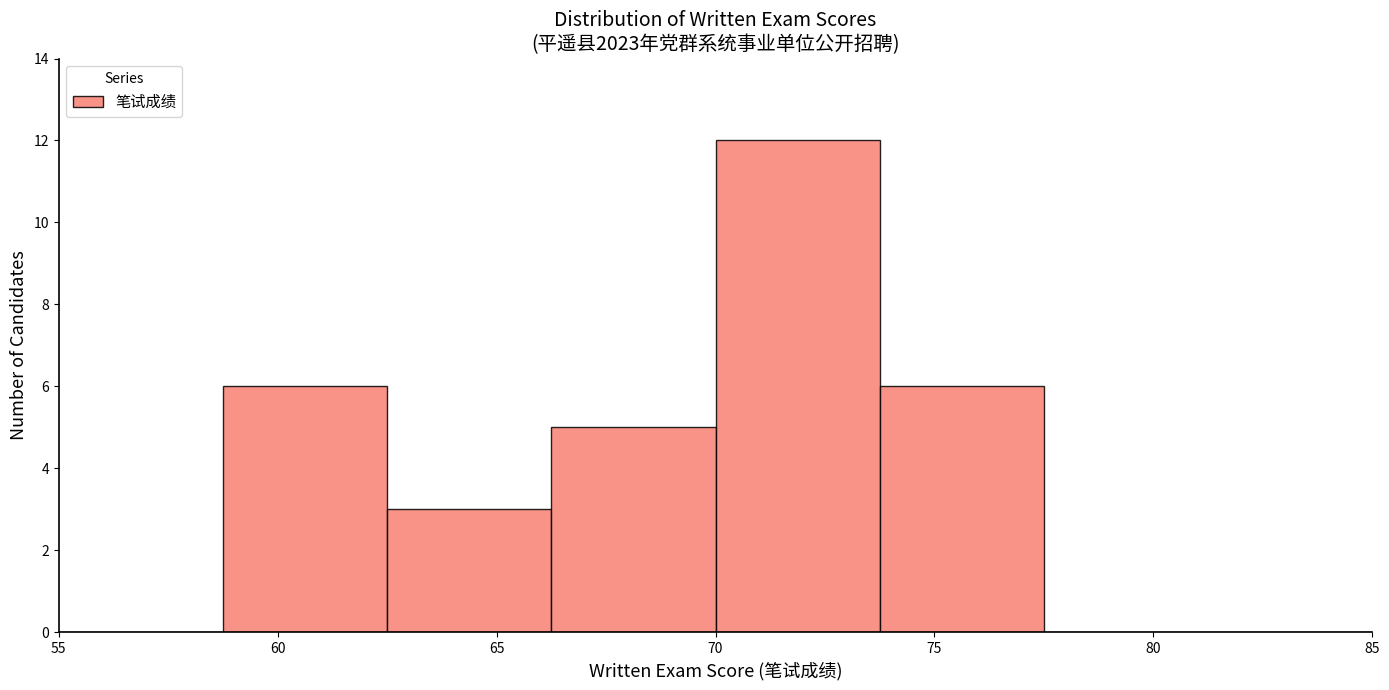

Reading left to right, transcribe this chart: for each bar, give the range it covers on the x-axis and its height. Neither the bar edges nor the heights are printed on the chart, so give them approximately, as read against the axes.

55.00 to 58.75: 0
58.75 to 62.50: 6
62.50 to 66.25: 3
66.25 to 70.00: 5
70.00 to 73.75: 12
73.75 to 77.50: 6
77.50 to 81.25: 0
81.25 to 85.00: 0